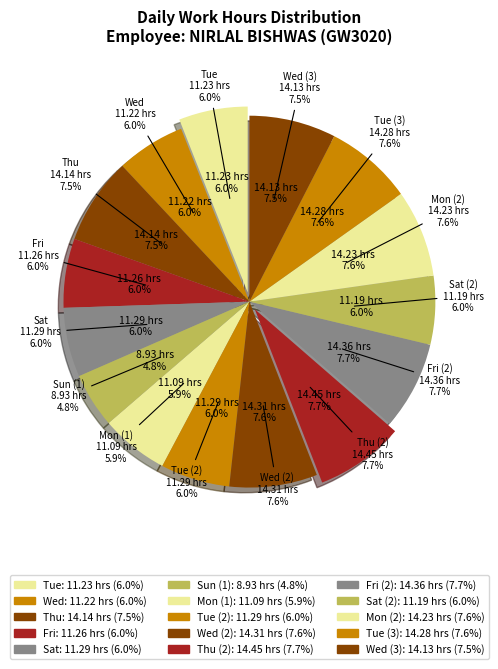

Do Thu (2) and Fri (2) together represent more than half of the pie?

No